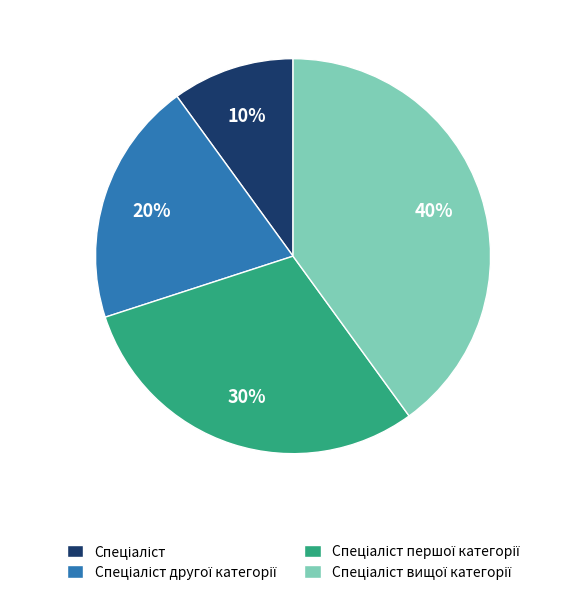

How many slices are in this pie chart?

4